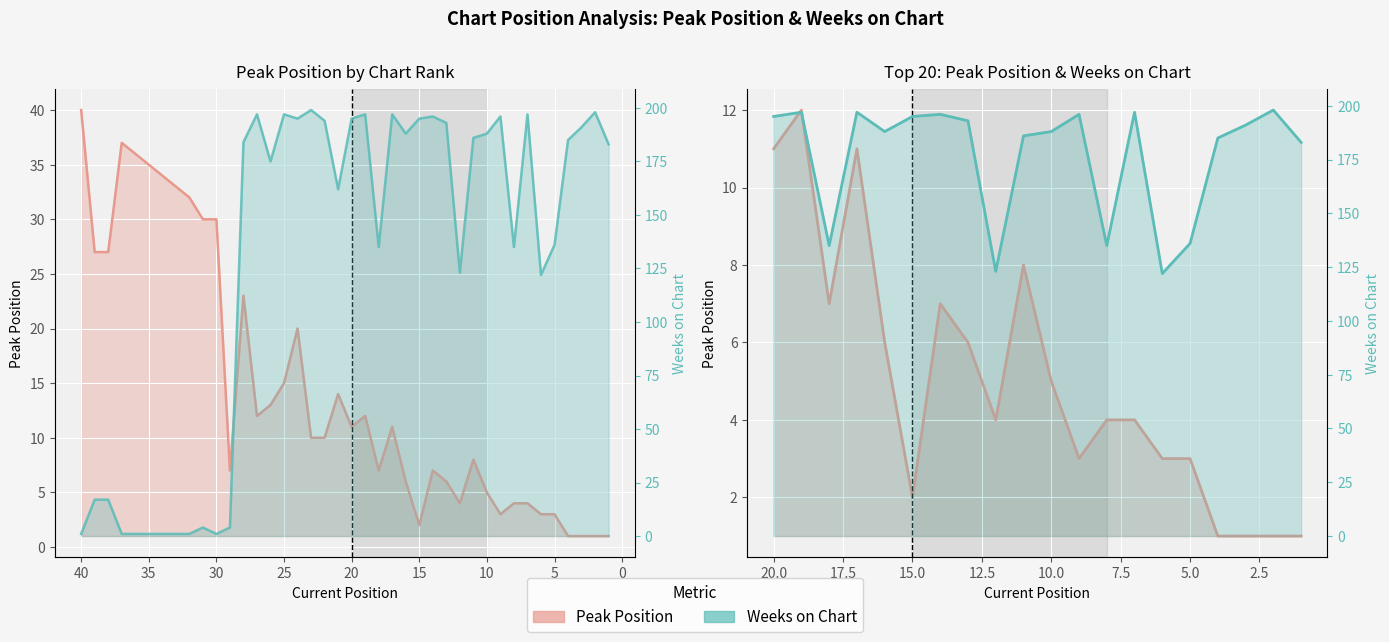

True or false: Weeks on Chart and Peak Position cross at least once.

False